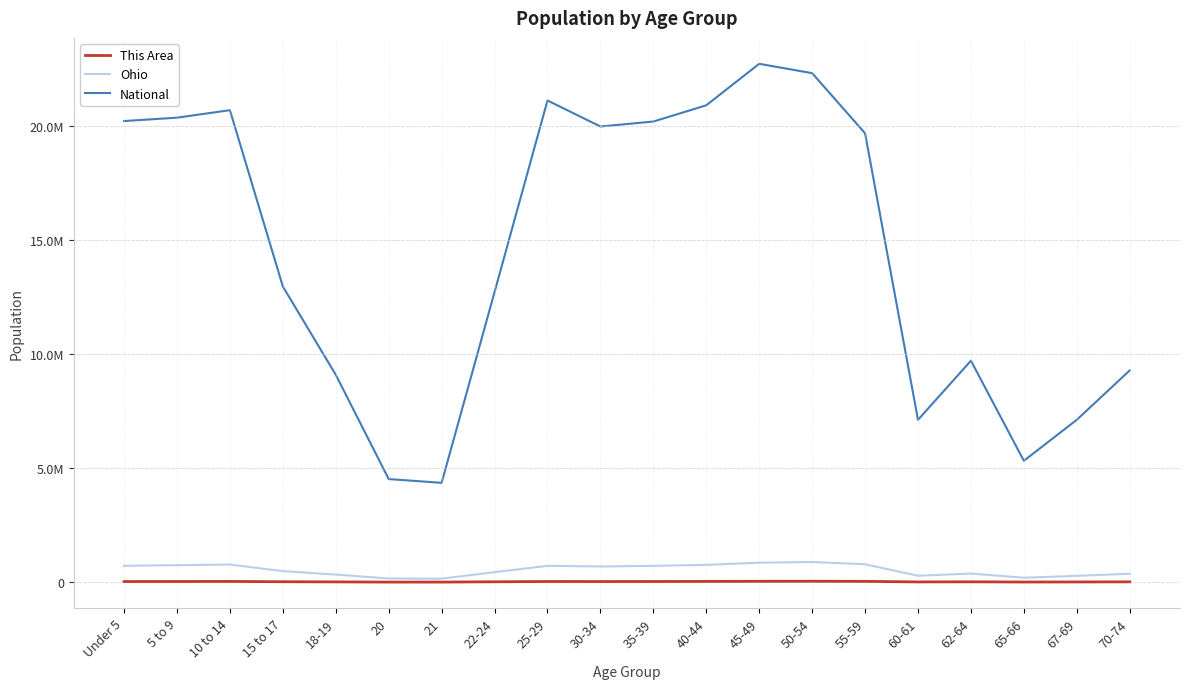

What are all the series names shown in the legend?

This Area, Ohio, National